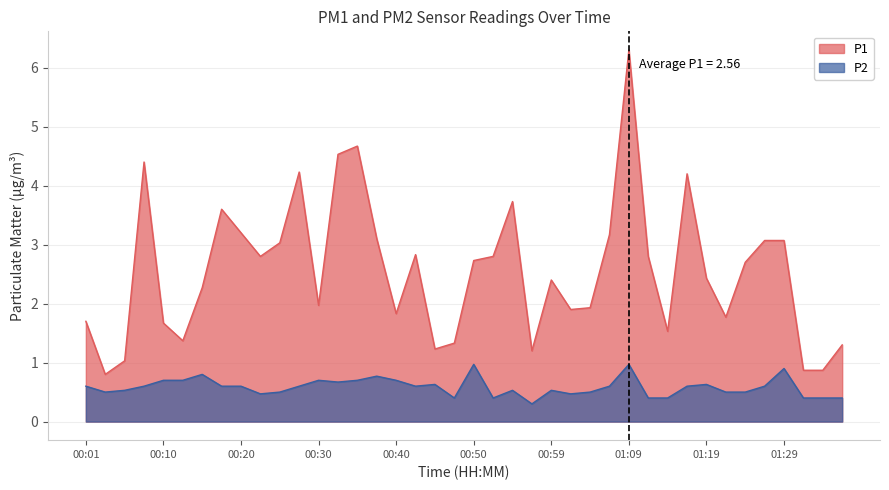

What is the difference between the P1 values at 00:10 and 00:50?

1.1